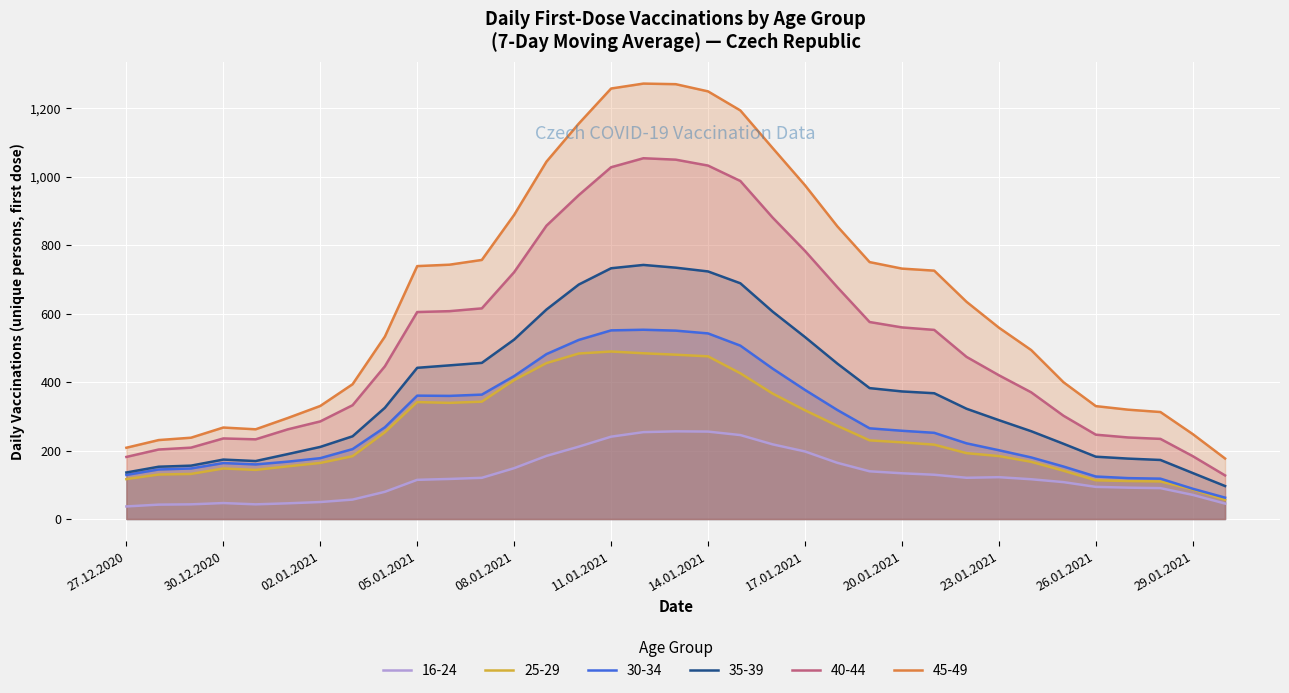

How many lines are shown in the chart?

6